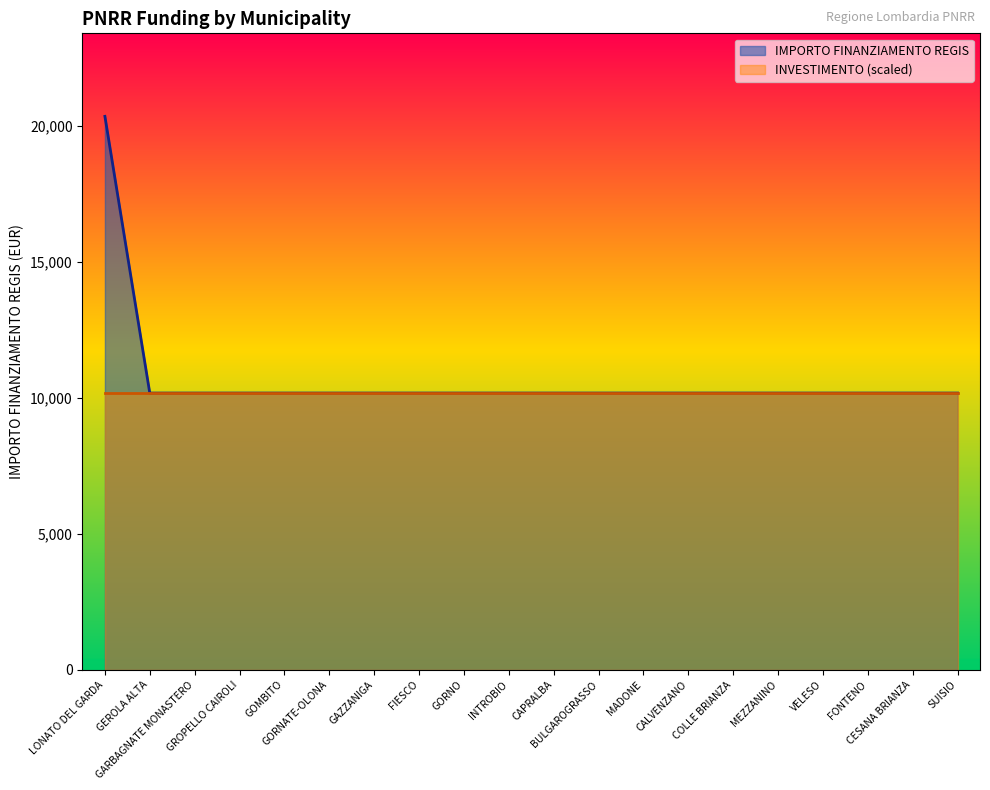

Does the chart display data point markers on the line(s)?

No